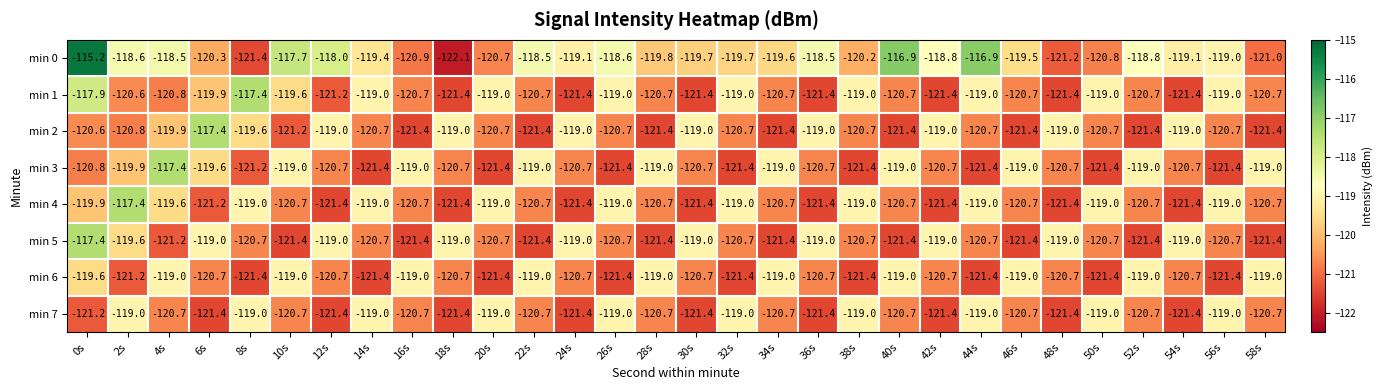

True or false: min 7 has a value of -121.4 at 36s.

True